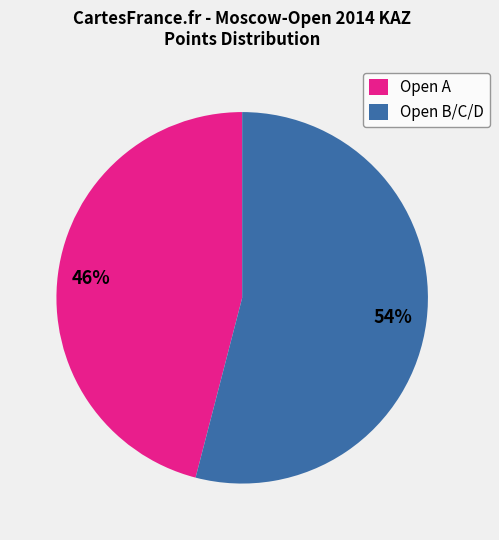

How many slices are in this pie chart?

2